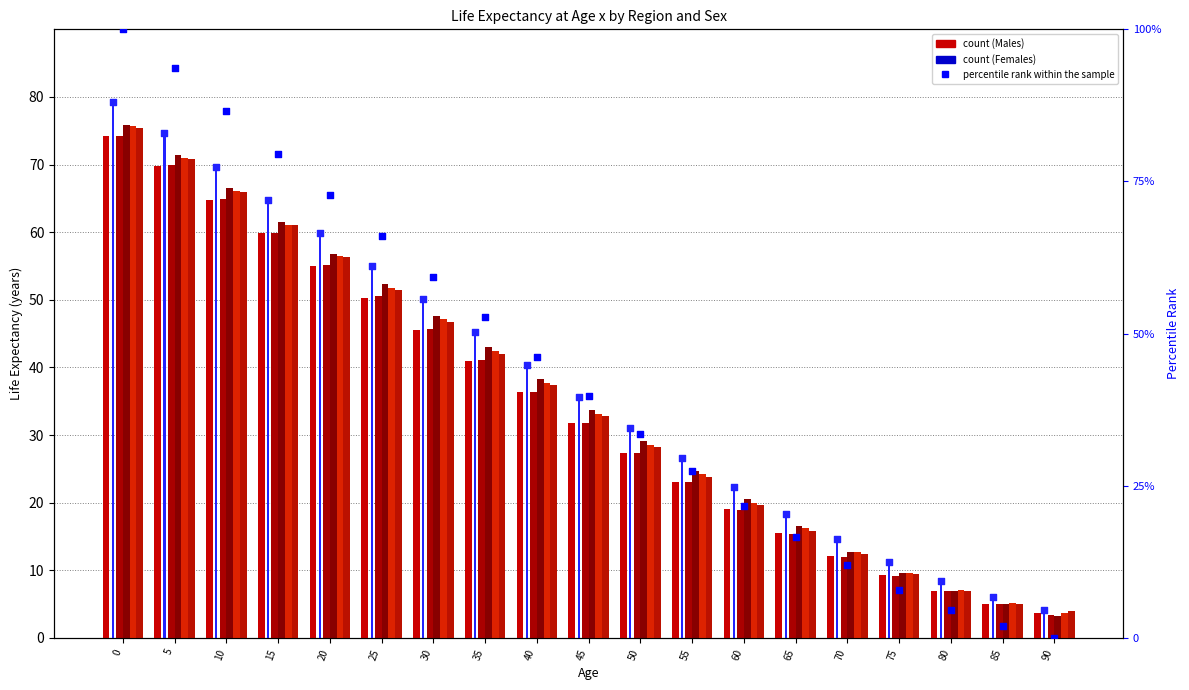

Is the value of Fife Males at 80 greater than the value of Scotland Females at 10?

No